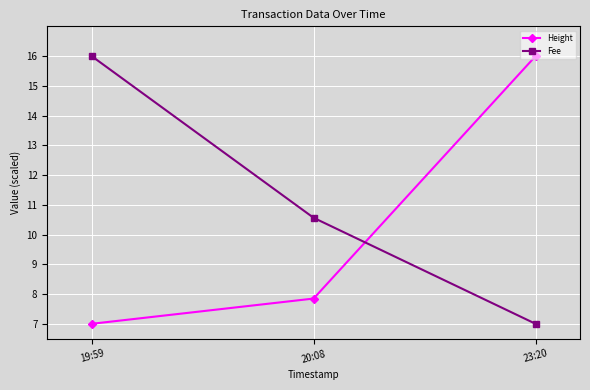

What are all the series names shown in the legend?

Height, Fee